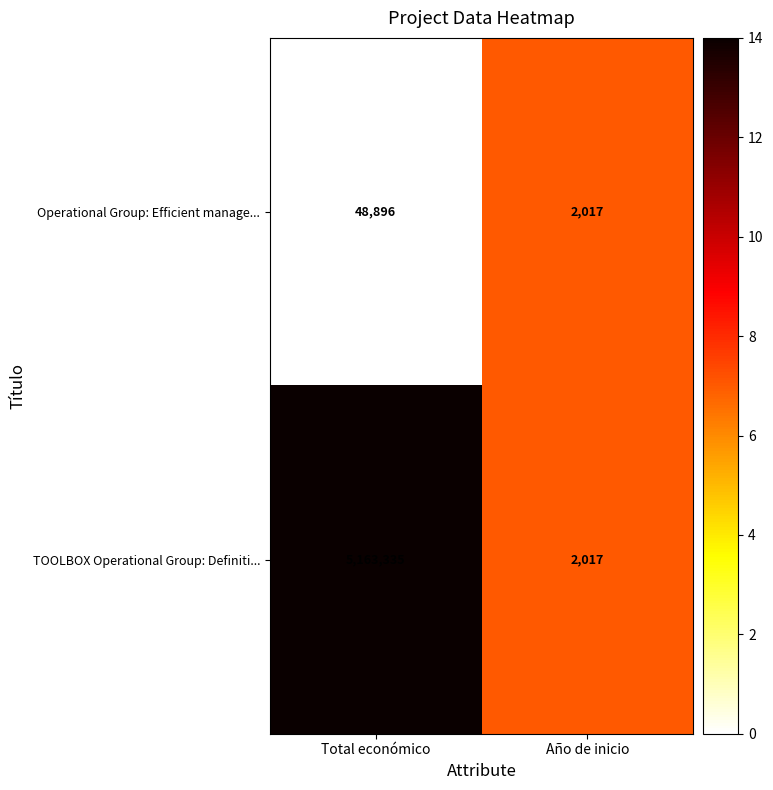

Rank the series by their maximum value, from highest to lowest.

TOOLBOX Operational Group: Definiti..., Operational Group: Efficient manage...